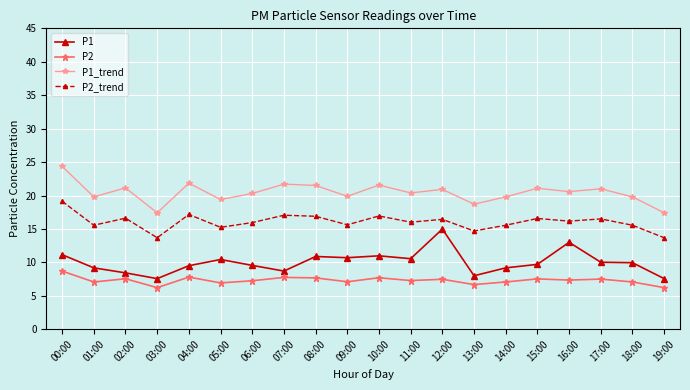

What is the label of the 4th point from the left?

03:00